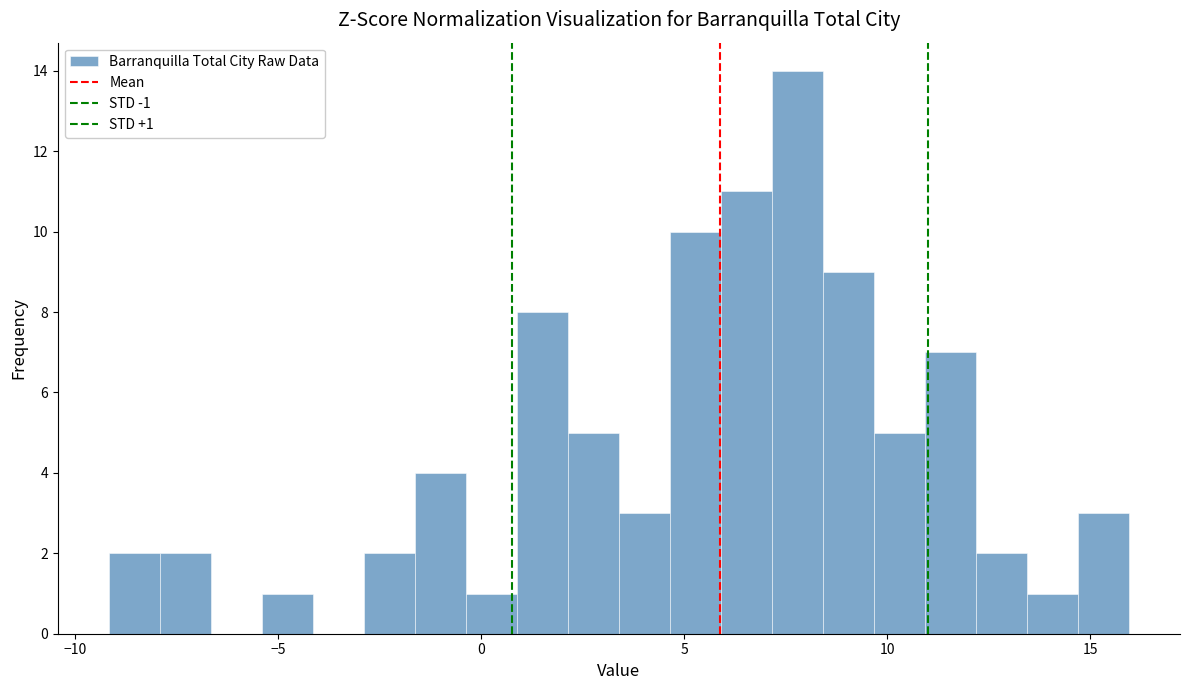

Read against the x-axis, roughly where is the centre of the tallest bar?

8.0